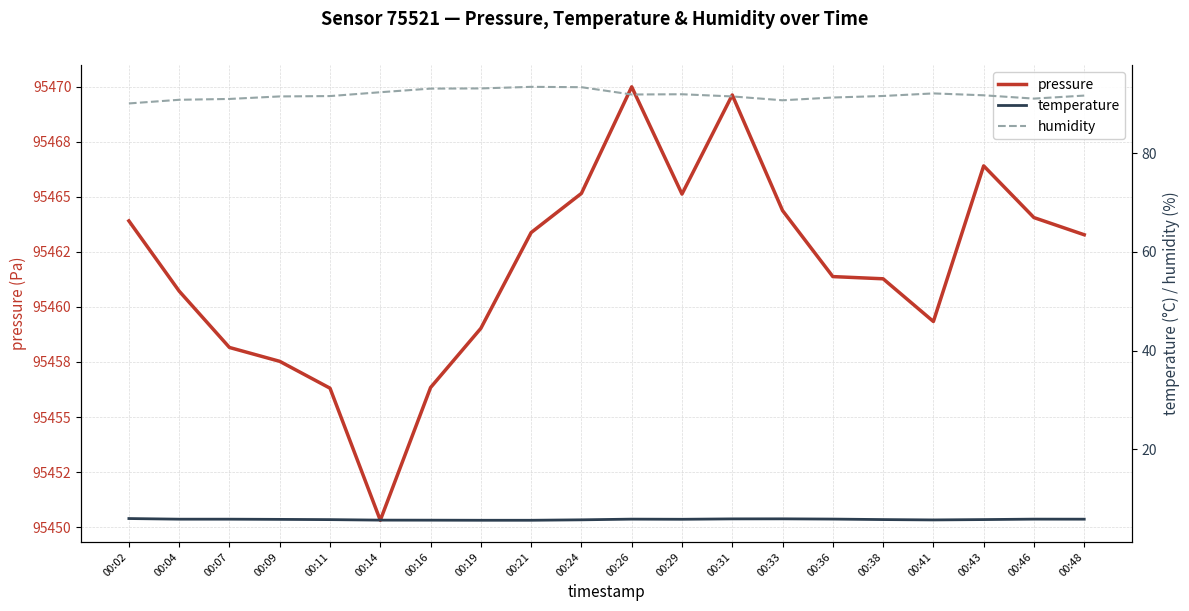

Reading right to left, transcribe all the data shown in this chart.

pressure: 95463.3	95464.1	95466.4	95459.3	95461.3	95461.4	95464.4	95469.6	95465.1	95470.0	95465.2	95463.4	95459.0	95456.3	95450.3	95456.3	95457.5	95458.2	95460.7	95463.9
temperature: 5.9	5.9	5.8	5.7	5.8	5.9	6.0	6.0	5.9	5.9	5.8	5.7	5.7	5.7	5.7	5.8	5.8	5.9	5.9	6.0
humidity: 91.6	91.0	91.7	92.1	91.6	91.2	90.7	91.5	91.9	91.9	93.3	93.4	93.1	93.0	92.3	91.5	91.5	91.0	90.8	90.0